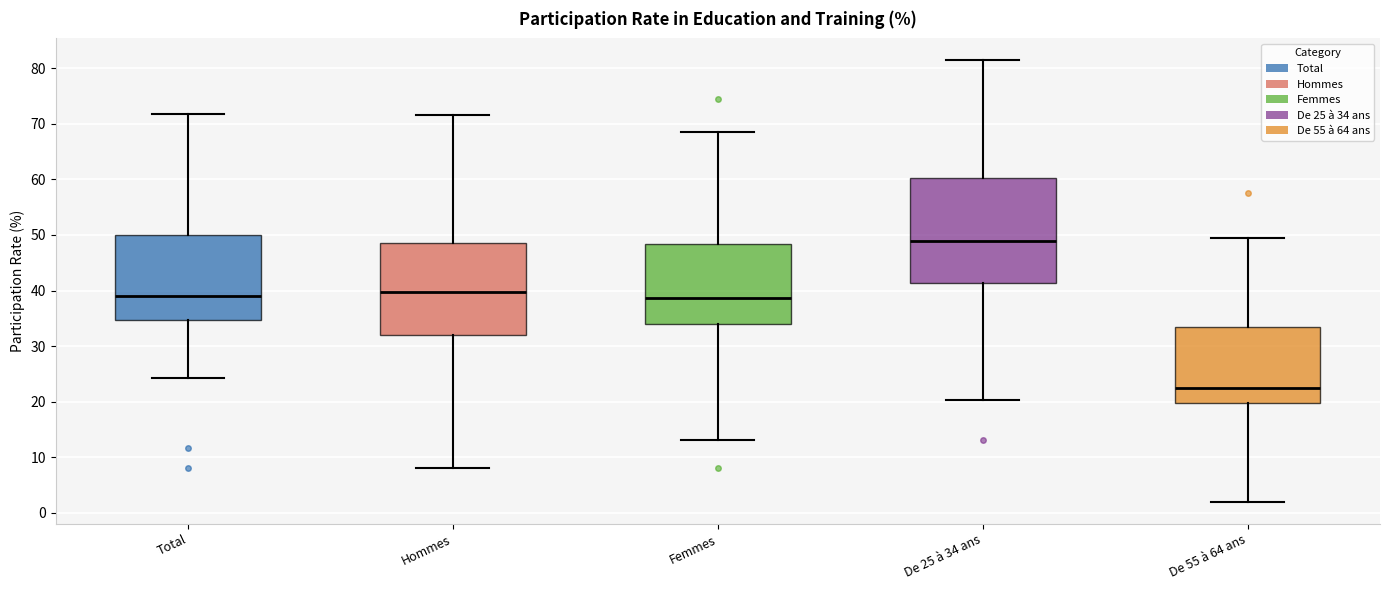

Reading left to right, transcribe this box plot: for each box, give where its median line is, the range the box spans, and where its two whiskers end, as read against the y-axis. The values are not printed on the chart, so give them approximately, as read against the axis.

Total: median 39, box 35 to 50, whiskers 24 to 72
Hommes: median 40, box 32 to 49, whiskers 8 to 72
Femmes: median 39, box 34 to 48, whiskers 13 to 69
De 25 à 34 ans: median 49, box 41 to 60, whiskers 20 to 81
De 55 à 64 ans: median 23, box 20 to 33, whiskers 2 to 49